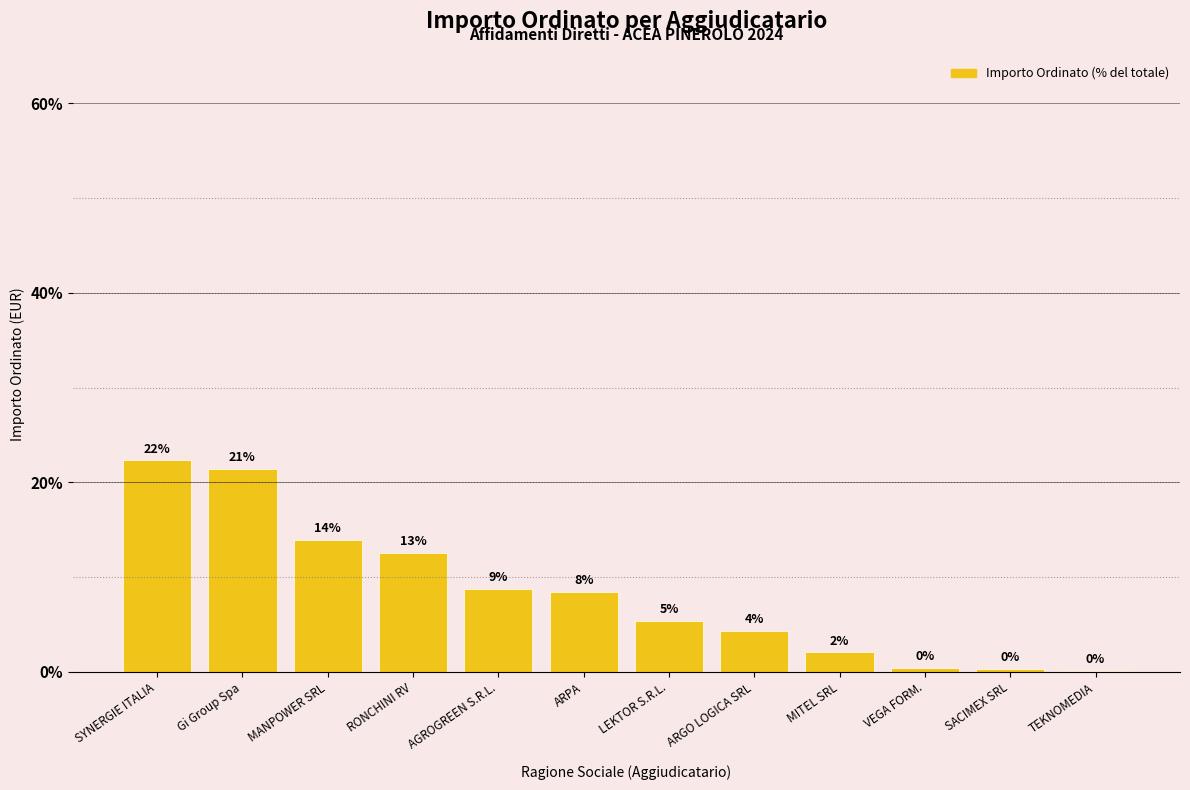

How many bars are there in total?

12